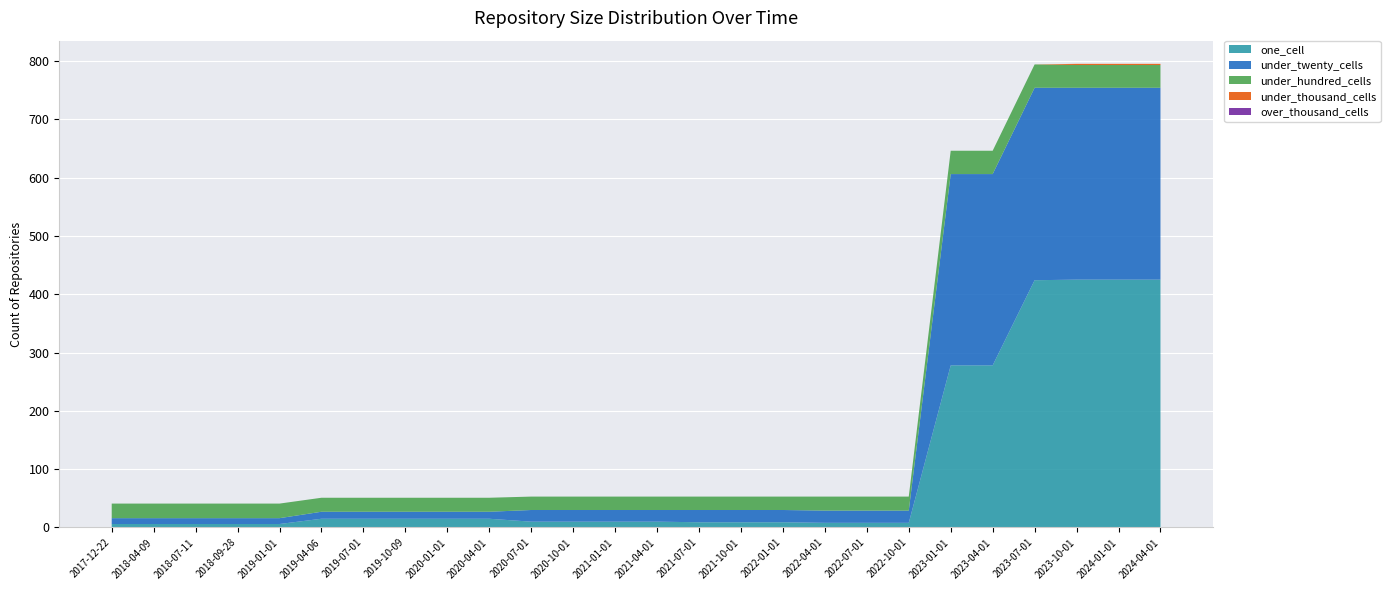

Reading right to left, transcribe all the data shown in this chart.

one_cell: 425	425	425	424	278	278	8	8	8	9	9	9	10	10	10	10	15	15	15	15	15	6	6	6	6	6
under_twenty_cells: 329	329	329	330	328	328	21	21	21	21	21	21	20	20	20	20	12	12	12	12	12	10	10	10	10	10
under_hundred_cells: 39	39	39	40	40	40	24	24	24	23	23	23	23	23	23	23	24	24	24	24	24	25	25	25	25	25
under_thousand_cells: 2	2	2	0	0	0	0	0	0	0	0	0	0	0	0	0	0	0	0	0	0	0	0	0	0	0
over_thousand_cells: 0	0	0	0	0	0	0	0	0	0	0	0	0	0	0	0	0	0	0	0	0	0	0	0	0	0